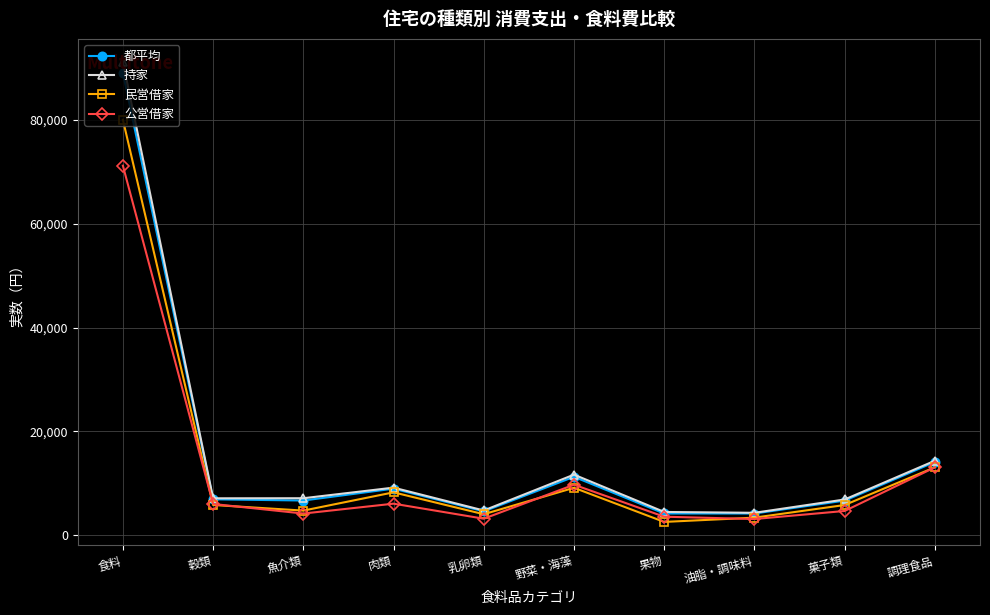

What are all the series names shown in the legend?

都平均, 持家, 民営借家, 公営借家